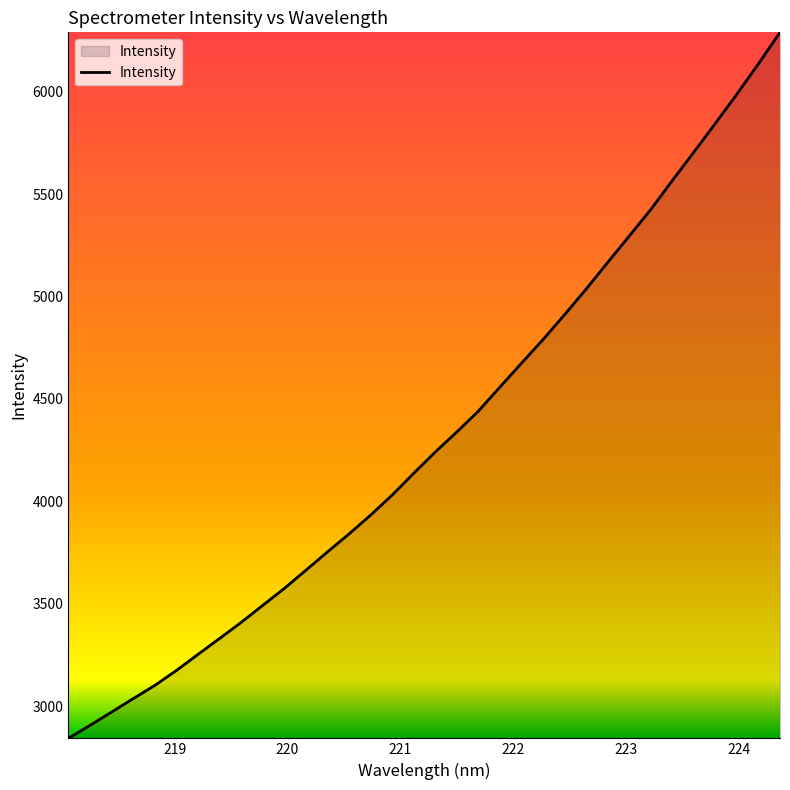

What is the smallest value displayed?

2843.5